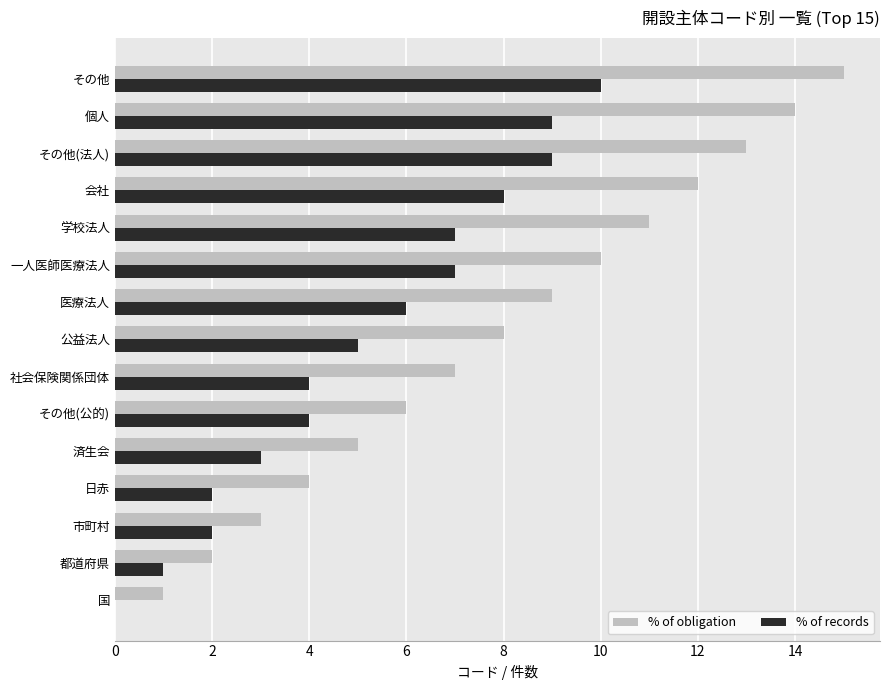

What is the highest value of the % of records series?

10